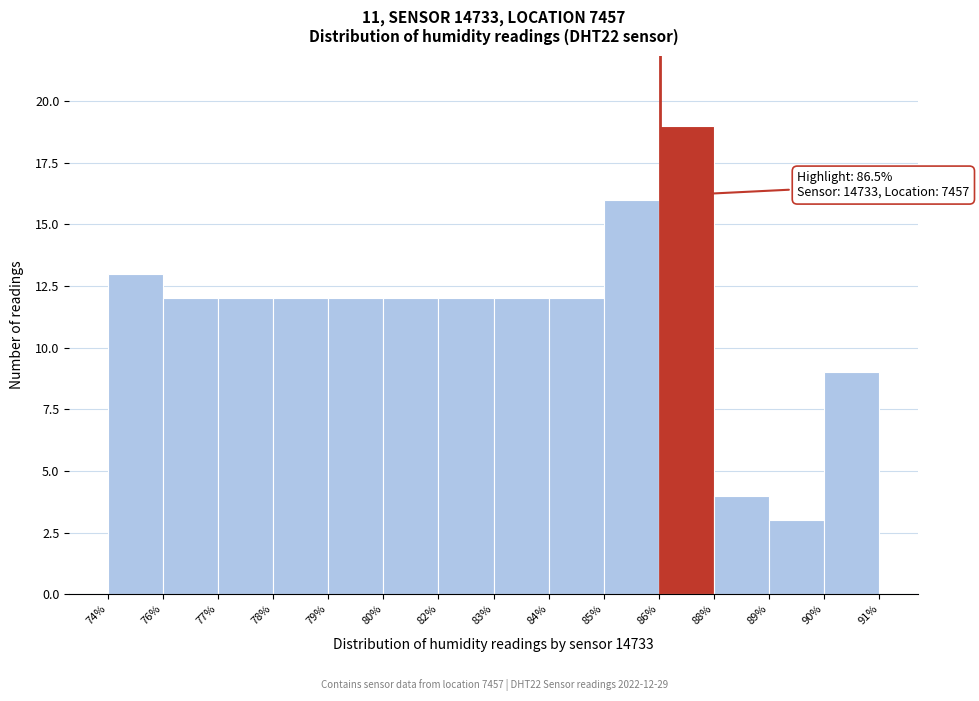

Reading left to right, list all the values displayed in this chart.

74%=13	76%=12	77%=12	78%=12	79%=12	80%=12	82%=12	83%=12	84%=12	85%=16	86%=19	88%=4	89%=3	90%=9